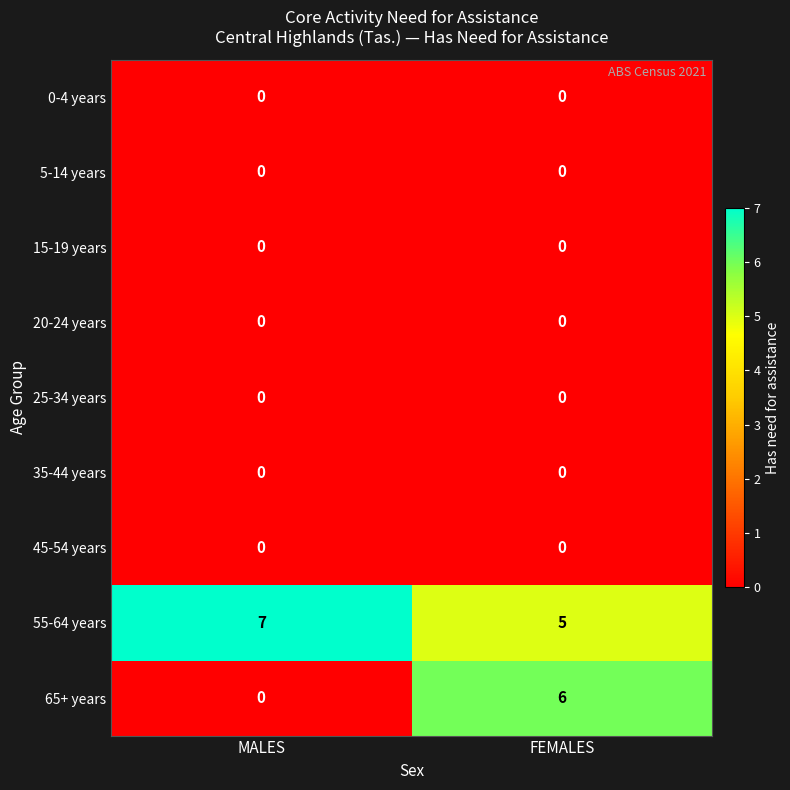

True or false: 65+ years has a value of 3 at FEMALES.

False